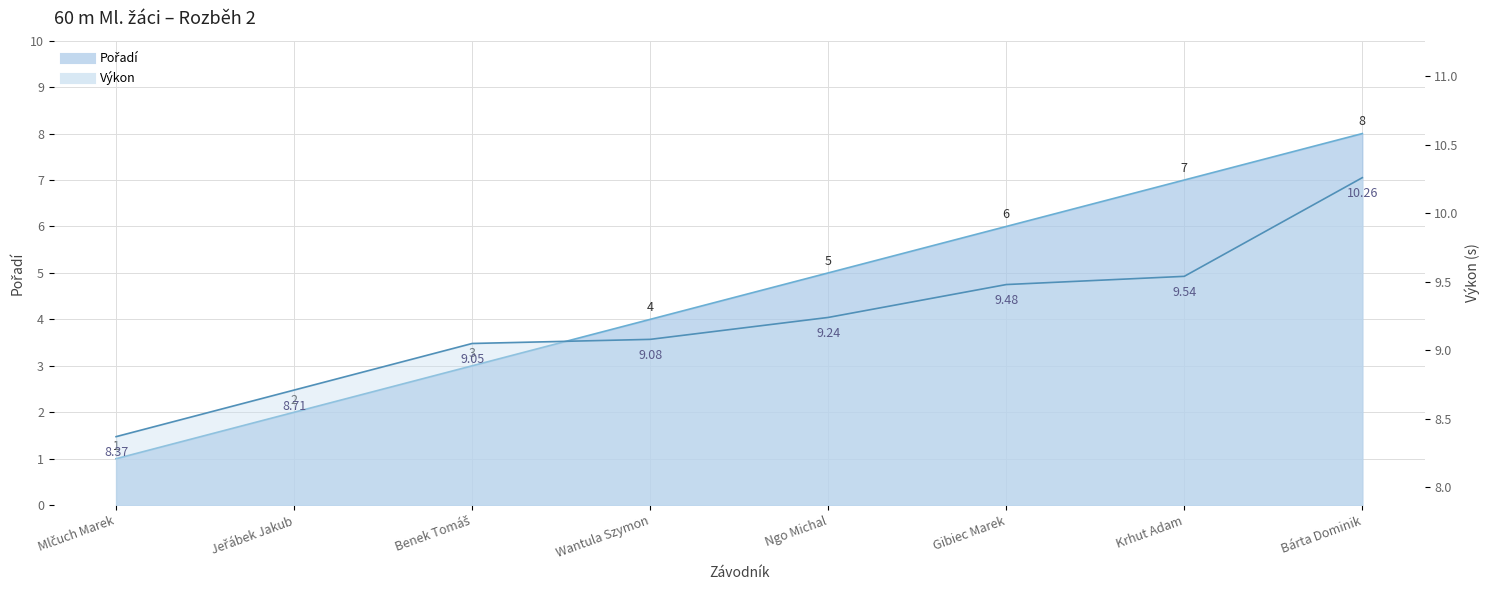

Count the number of data series in this chart.

2